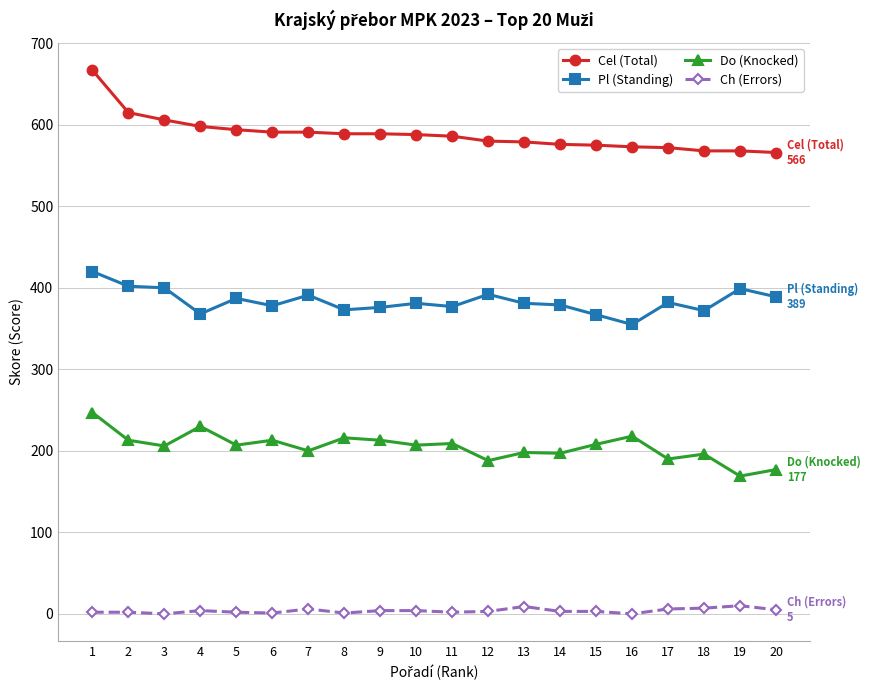

Rank the series at 19 from lowest to highest value.

Ch (Errors), Do (Knocked), Pl (Standing), Cel (Total)